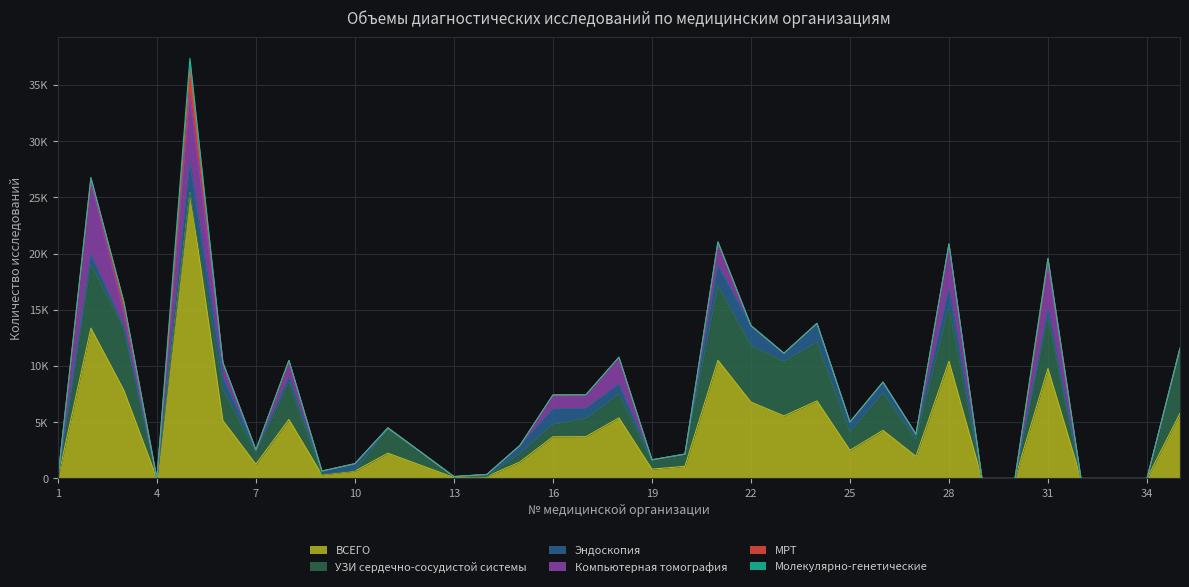

At how many categories does at least one series exceed 2701?

16